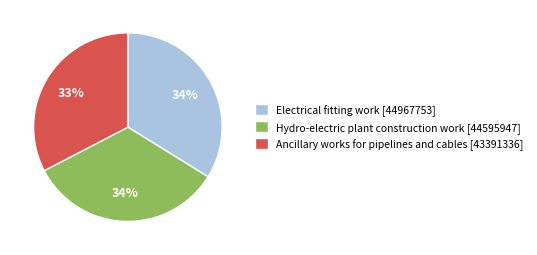

To the nearest percent, what percentage of the pie is Hydro-electric plant construction work?

34%